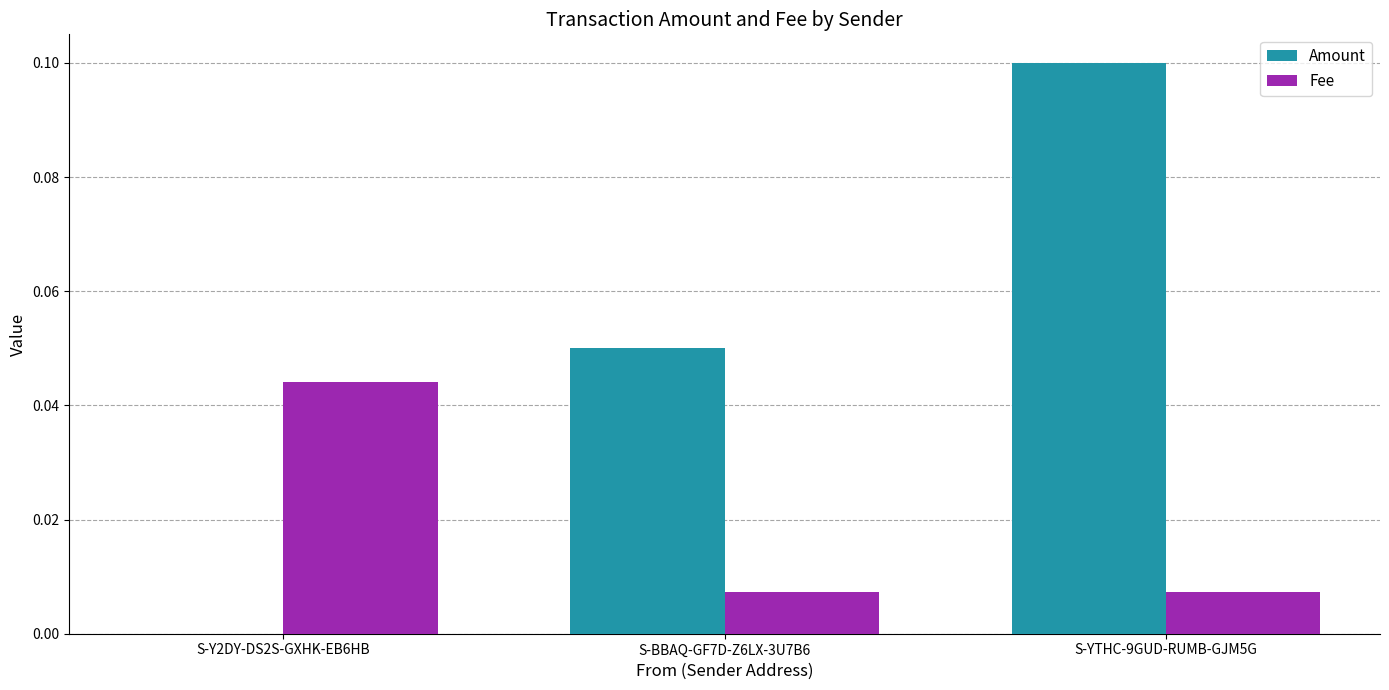

At which category does the chart reach its peak across all series?

S-YTHC-9GUD-RUMB-GJM5G